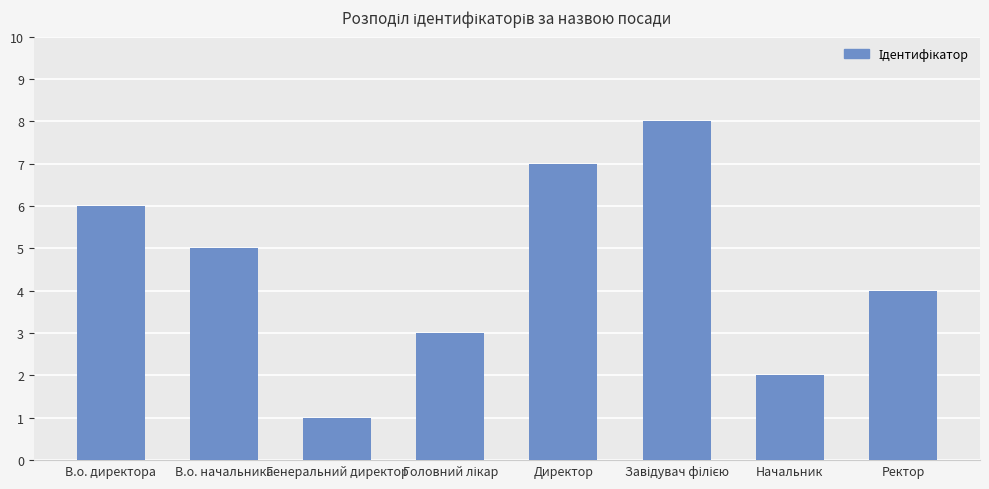

How many bars are there in total?

8